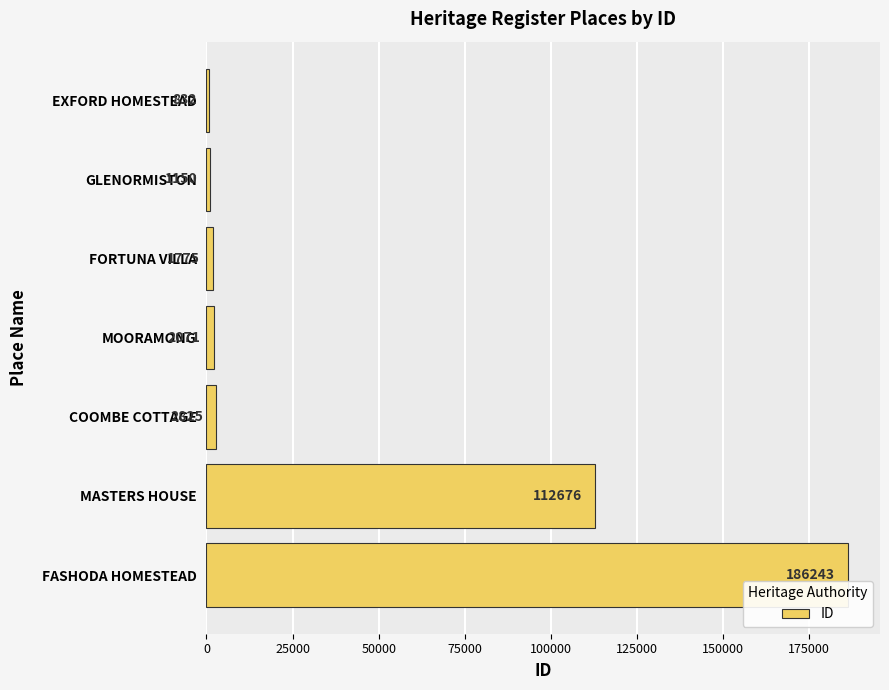

The chart shows a value of 319185 at FASHODA HOMESTEAD. True or false?

False